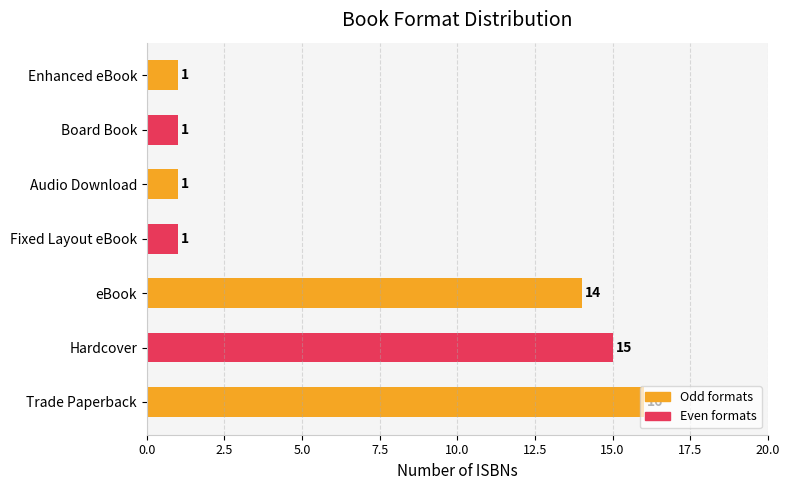

What is the ratio of the value at eBook to the value at Audio Download?

14.0